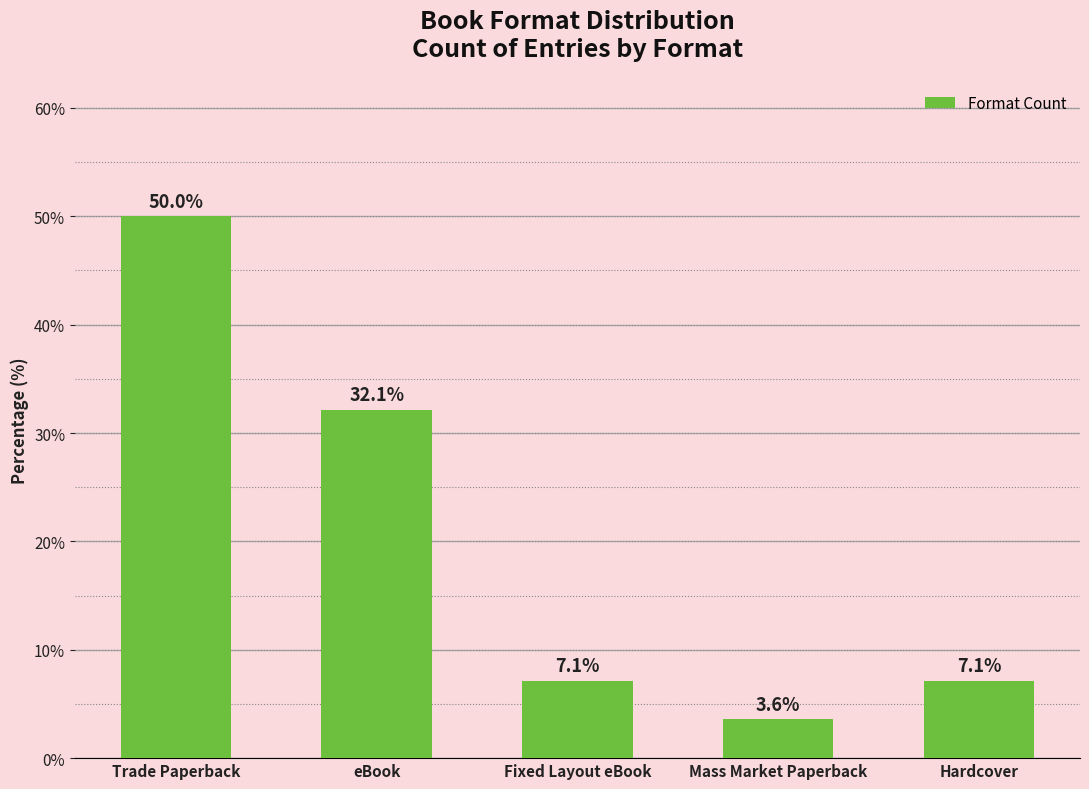

Approximately how many times larger is the value at Trade Paperback compared to eBook?

1.6